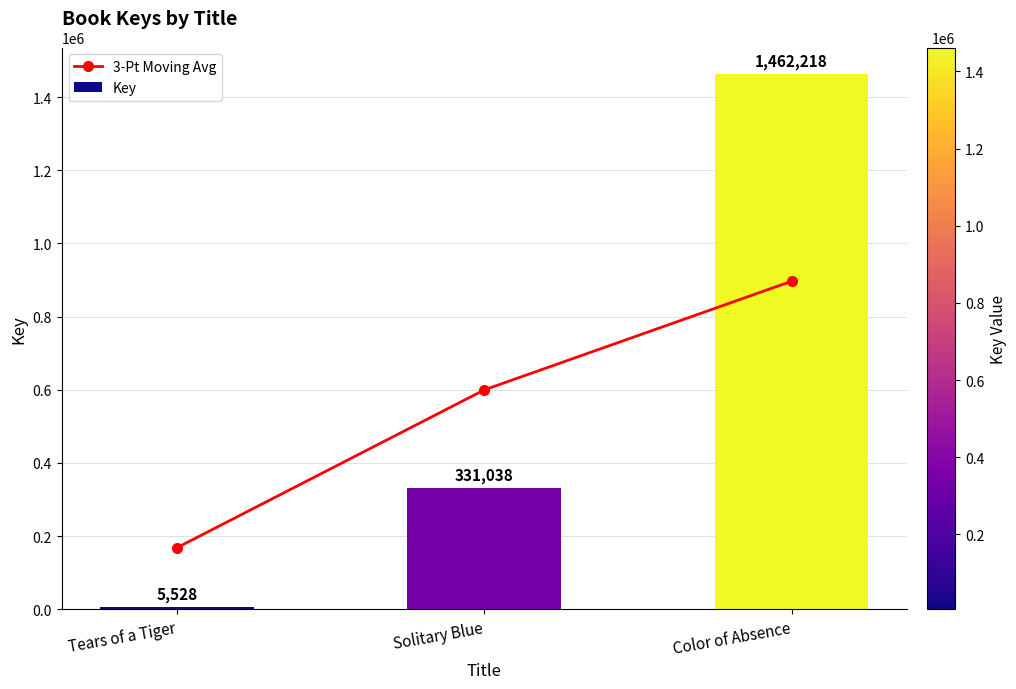

Which category has the highest value across all series?

Color of Absence